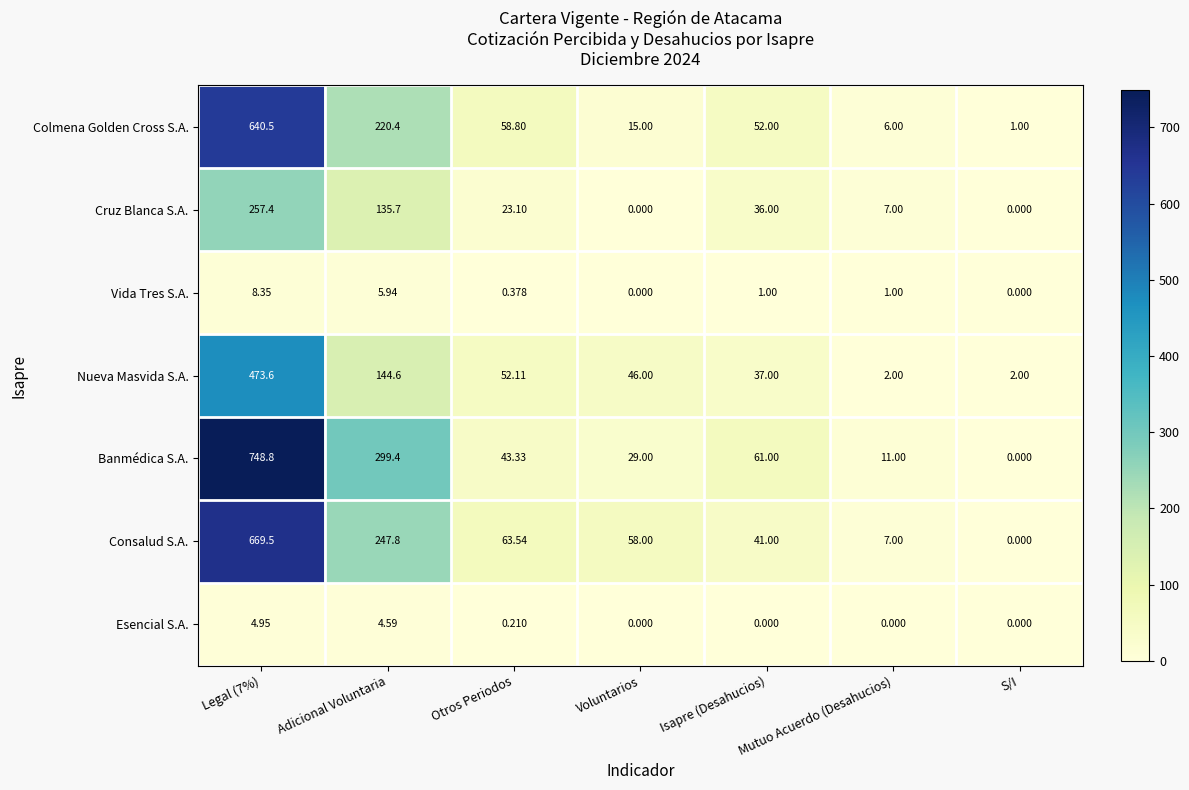

Rank the series by their maximum value, from highest to lowest.

Banmédica S.A., Consalud S.A., Colmena Golden Cross S.A., Nueva Masvida S.A., Cruz Blanca S.A., Vida Tres S.A., Esencial S.A.